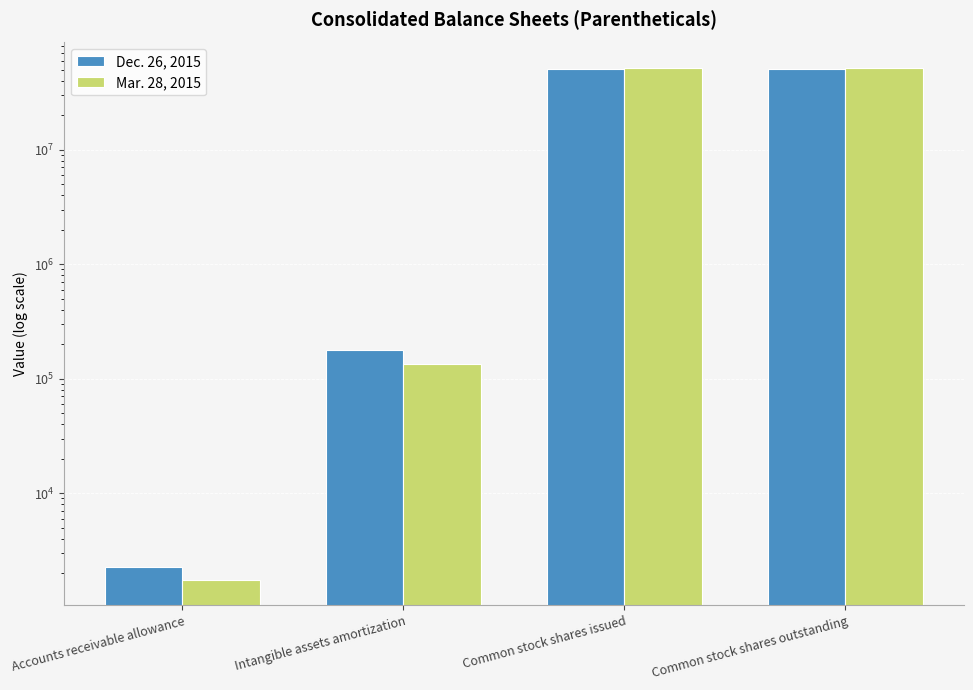

Rank the series by their maximum value, from lowest to highest.

Dec. 26, 2015, Mar. 28, 2015